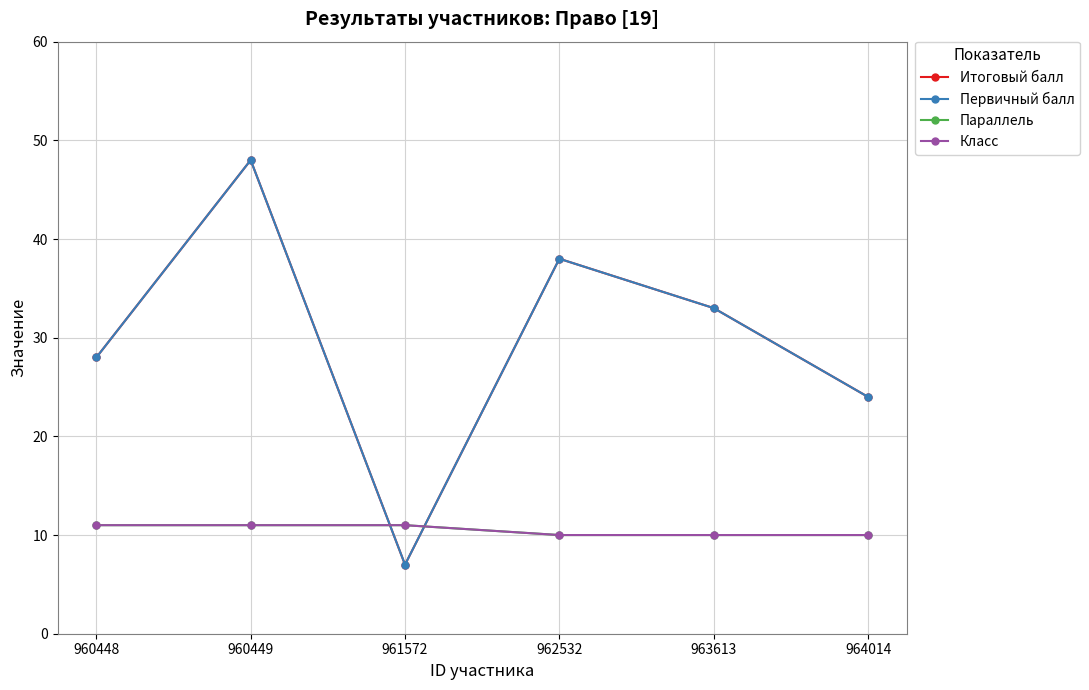

Does the chart have visible grid lines?

Yes